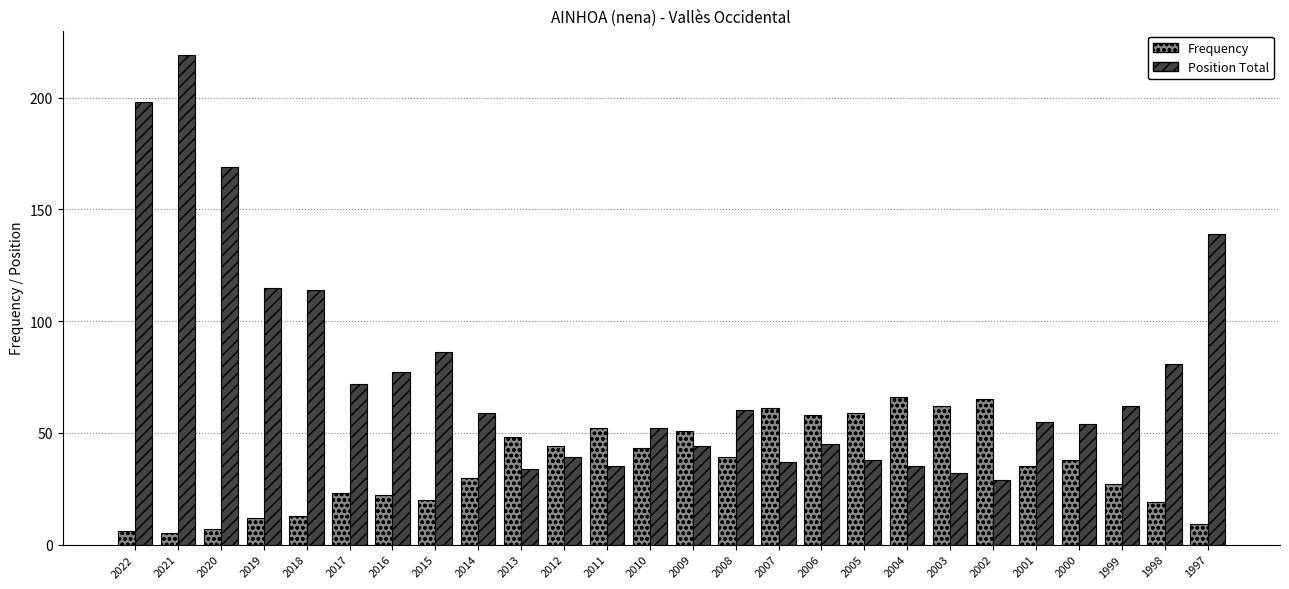

What is the spread (max minus min) of values at 2007?

24